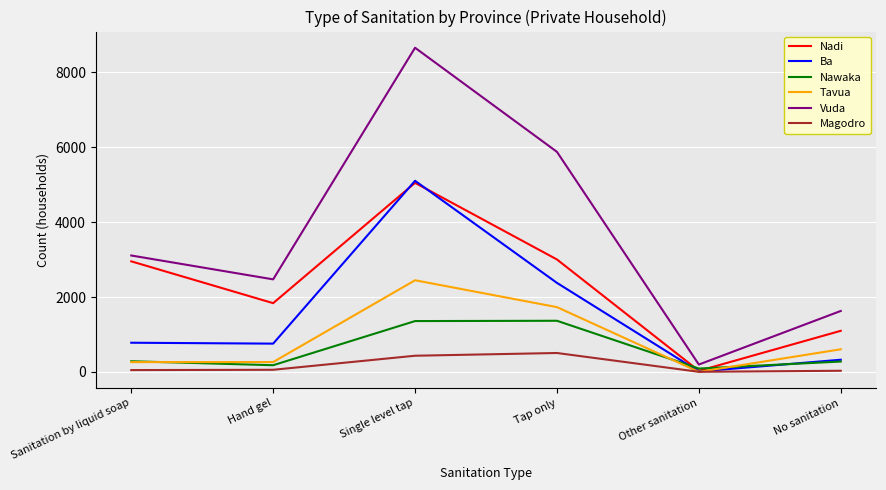

What is the total value across all series at Single level tap?

23045